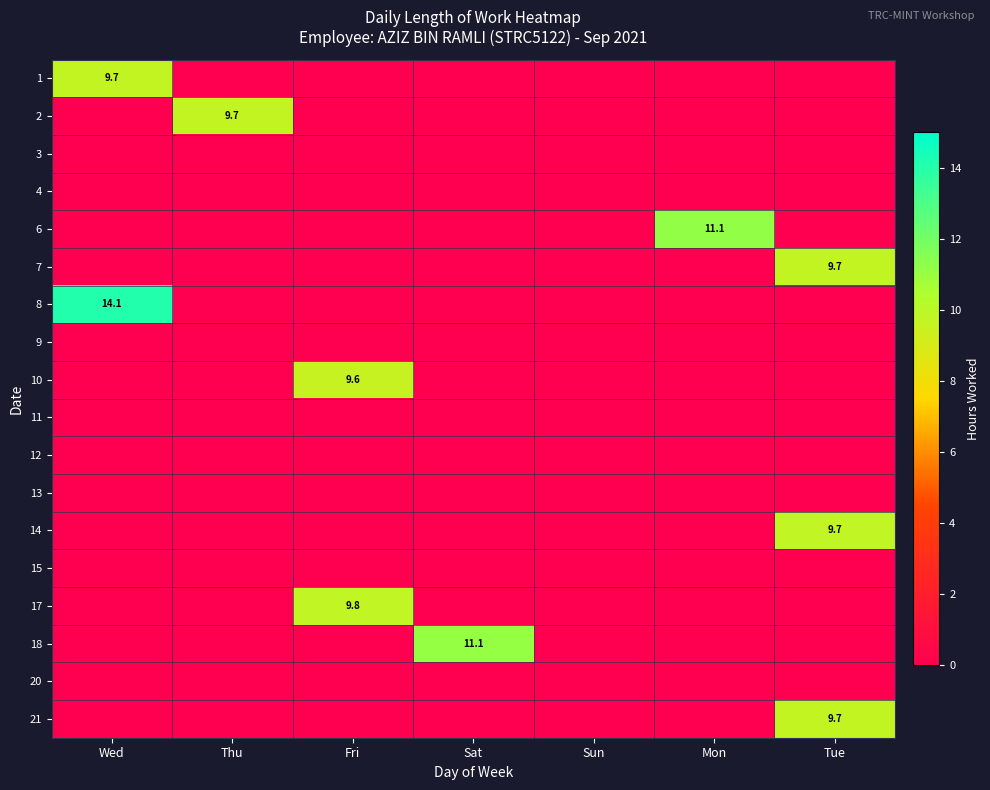

Where is 4 nearest to the value 0?

Wed